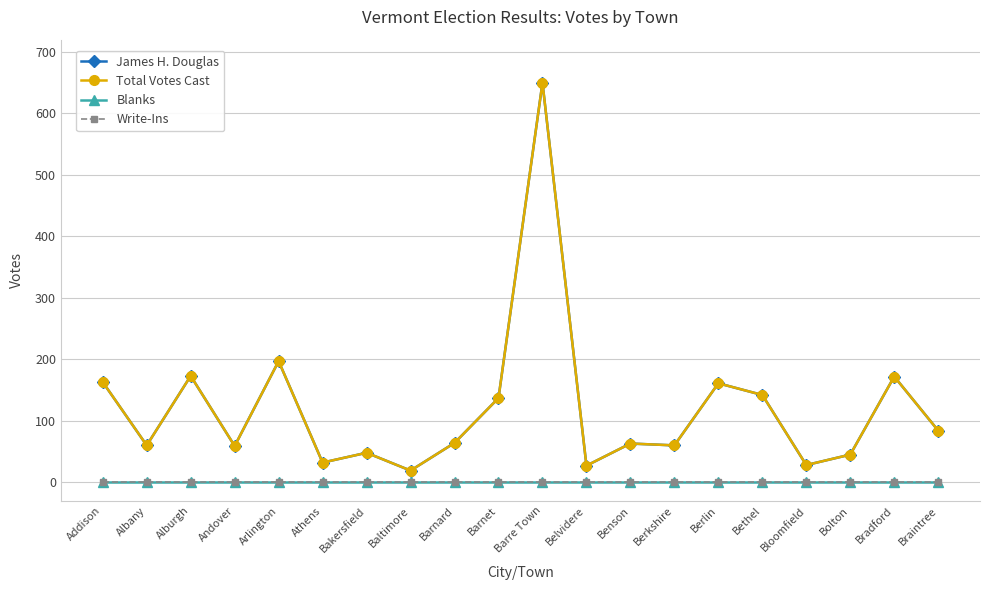

What is the value of the Total Votes Cast point at the 15th from the left?

161